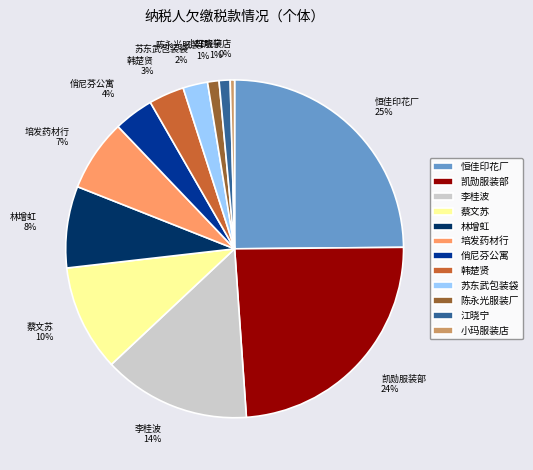

To the nearest percent, what is the combined percentage of 韩楚贤 and 俏尼芬公寓?

7%